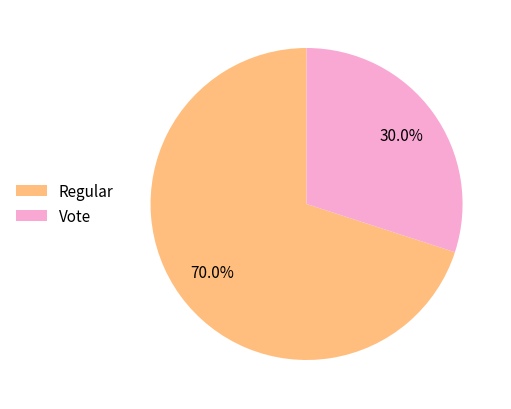

Does Regular represent more than half of the total?

Yes